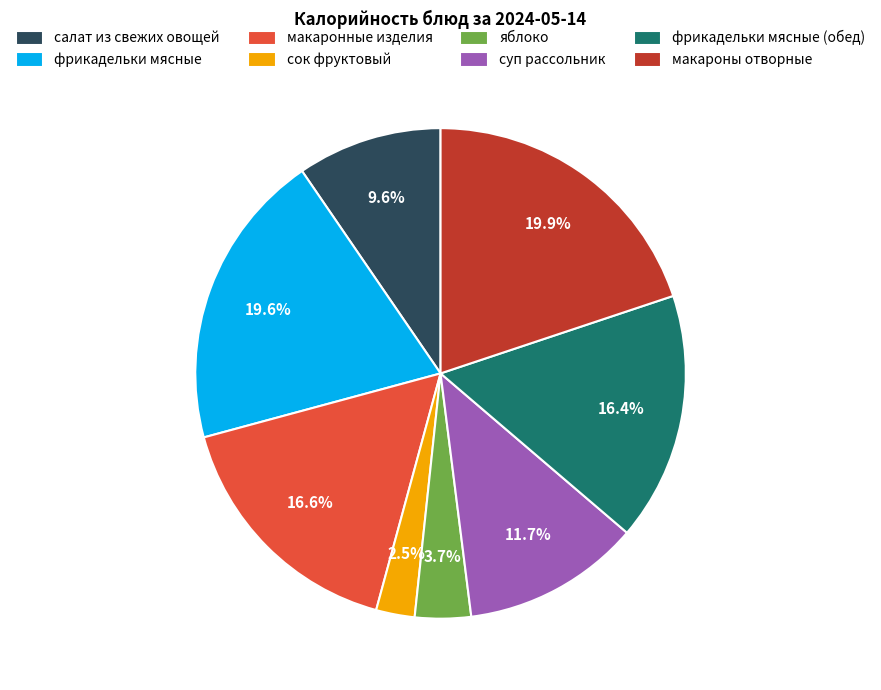

To the nearest percent, what portion does яблоко represent?

4%